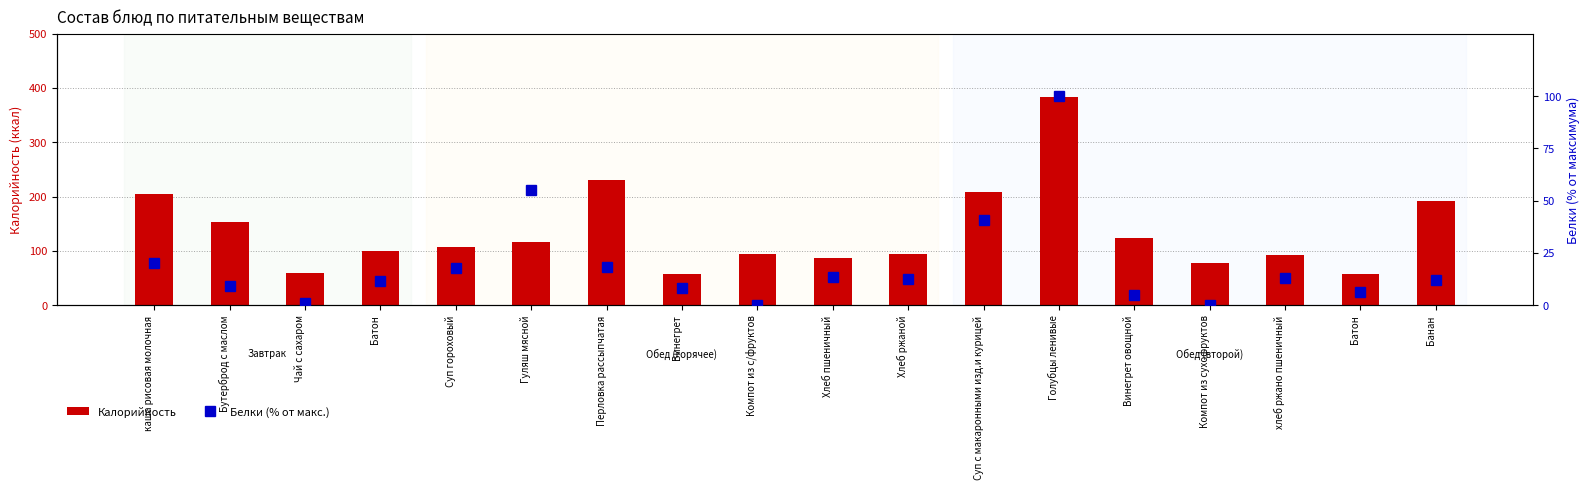

What are all the series names shown in the legend?

Калорийность, Белки (% от макс.)